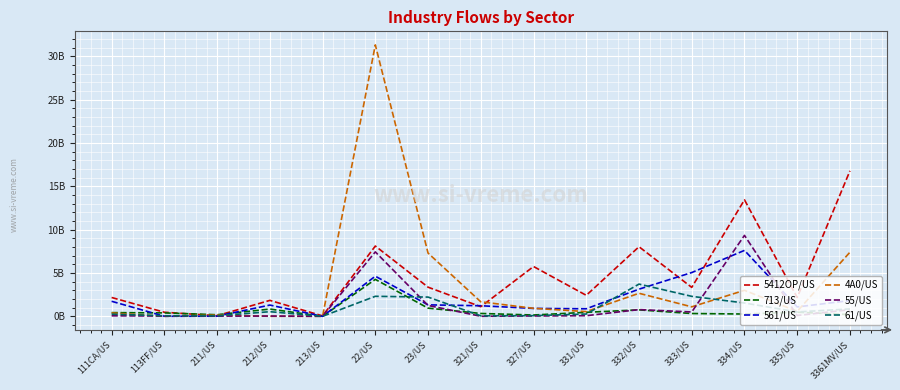

What is the total value across all series at 327/US?

7.8